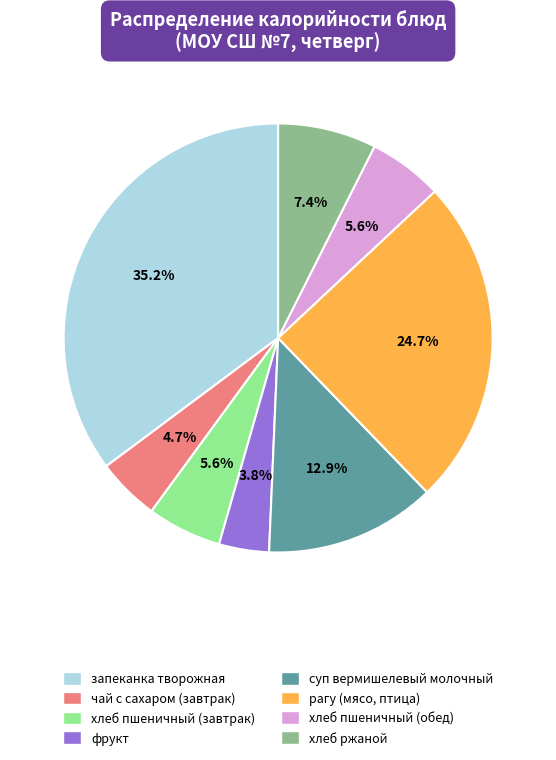

What percentage is NOT represented by фрукт?

96.2%